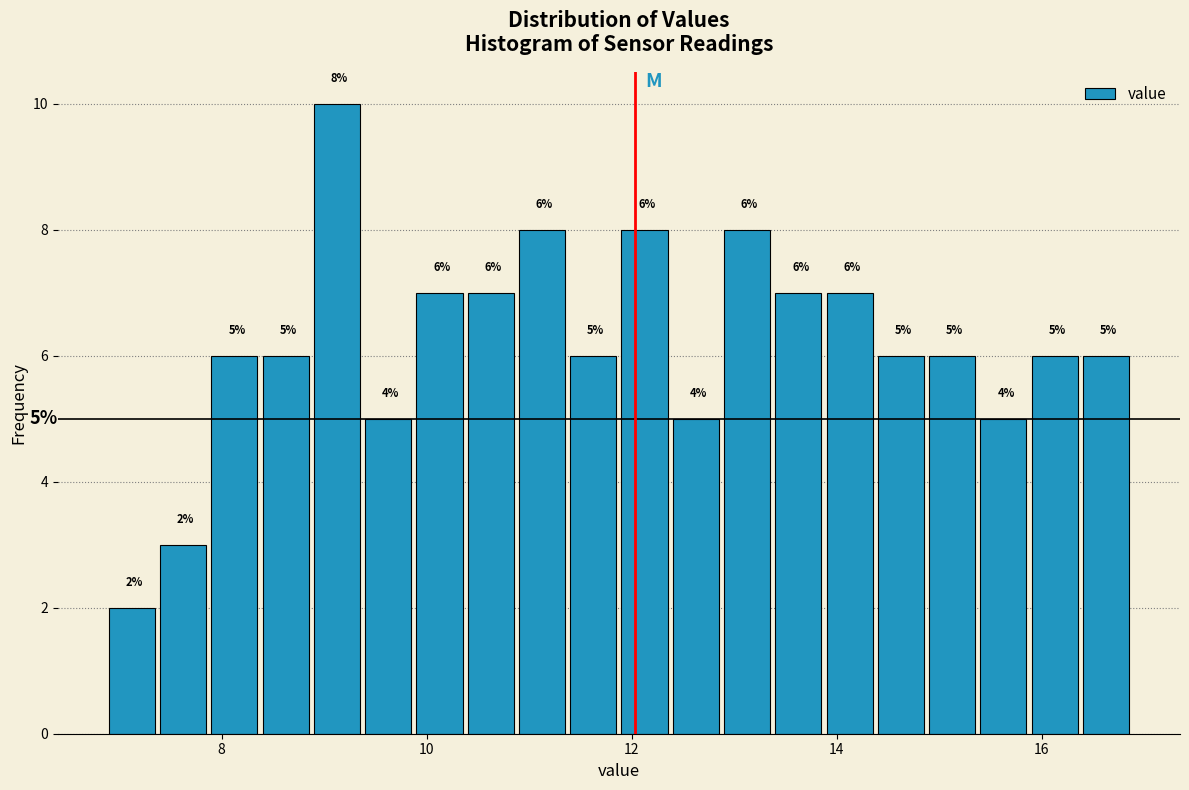

Around what value on the x-axis is the tallest bar? Give the approximate position of its centre, as read against the axis.

9.2